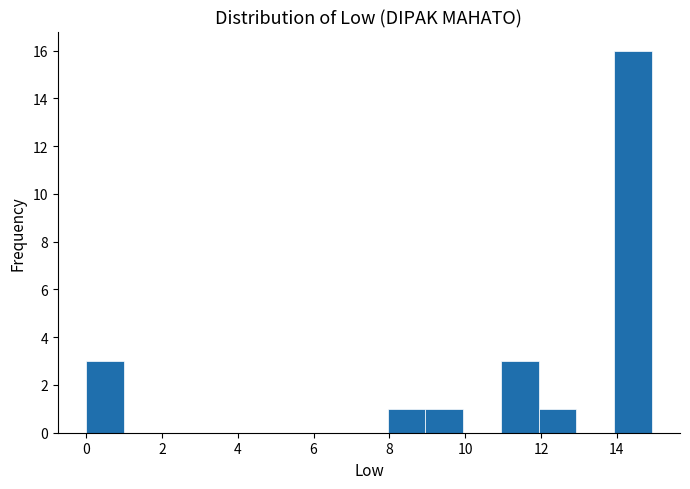

Which range on the x-axis has the tallest bar?

14 to 15